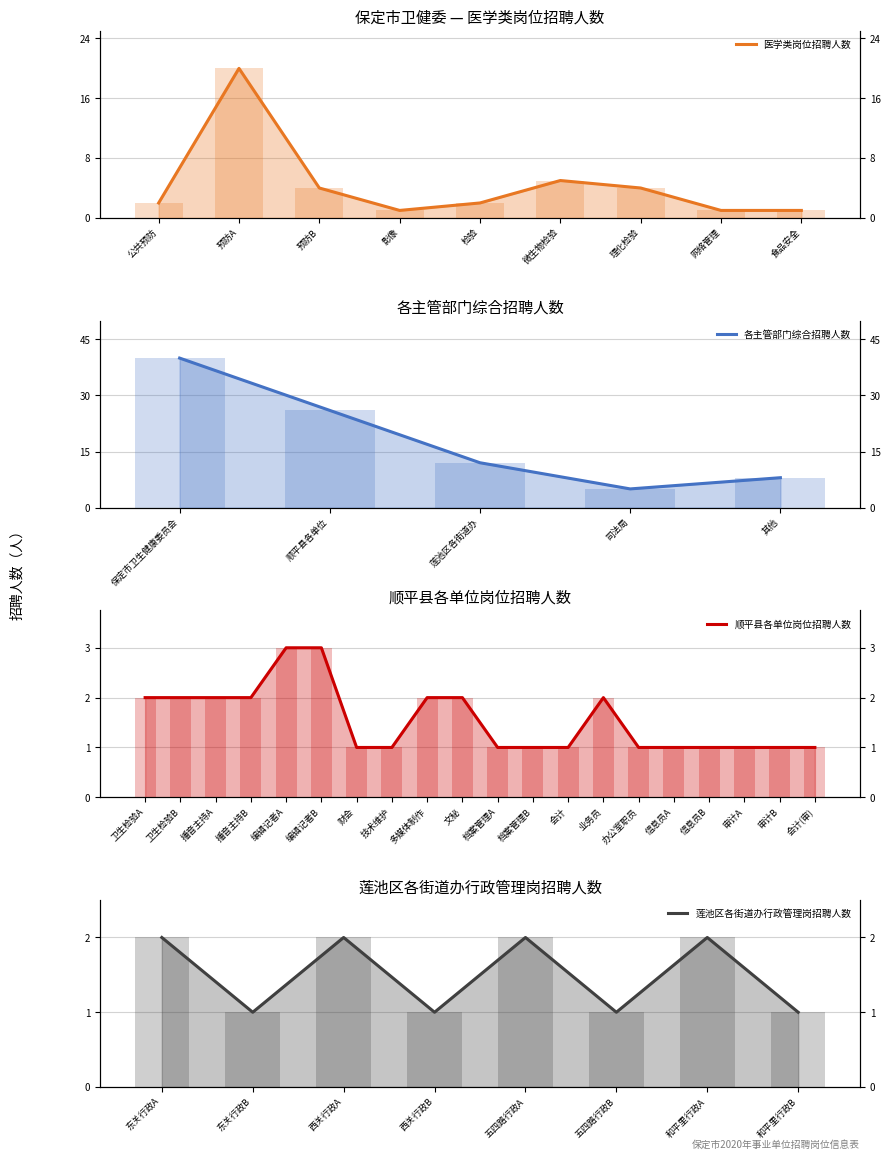

What position from the left is 食品安全?

9